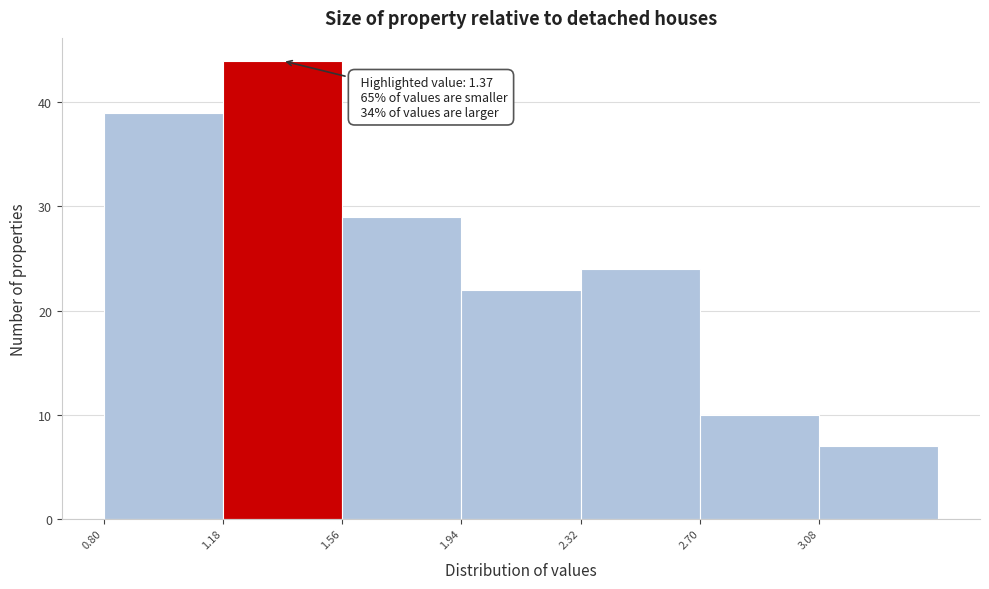

Which range on the x-axis has the tallest bar?

1.18 to 1.56